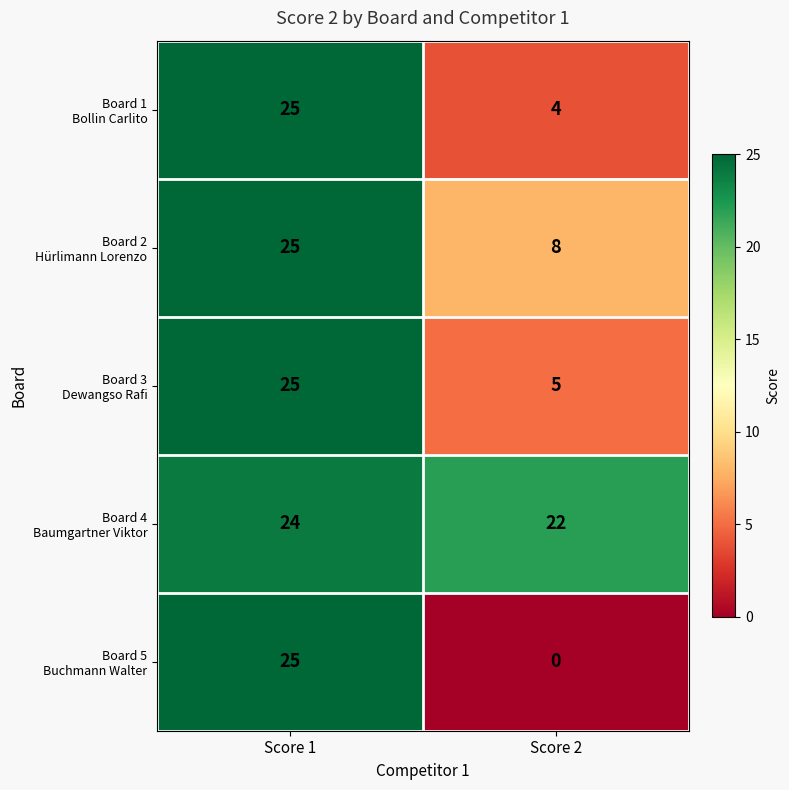

Which label corresponds to the smallest value in the chart?

Score 2